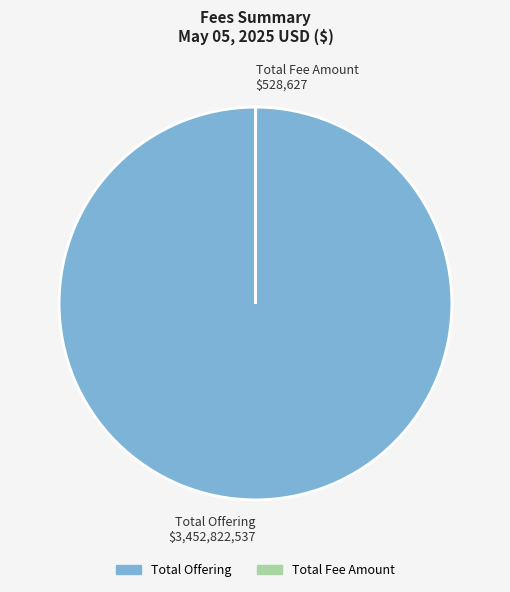

True or false: Total Offering $3,452,822,537 accounts for 90% of the total.

False